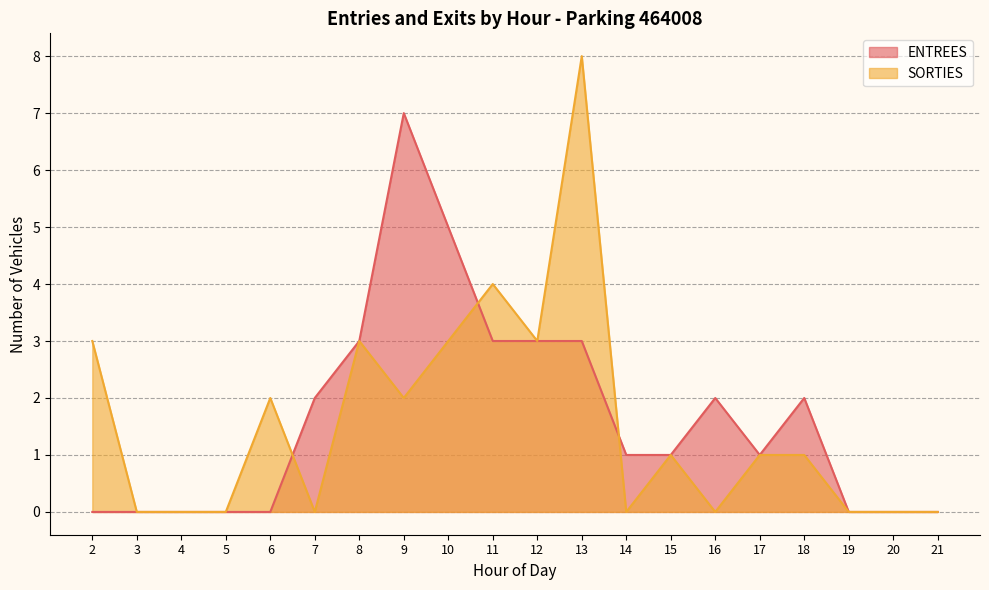

Reading right to left, transcribe all the data shown in this chart.

ENTREES: 21=0	20=0	19=0	18=2	17=1	16=2	15=1	14=1	13=3	12=3	11=3	10=5	9=7	8=3	7=2	6=0	5=0	4=0	3=0	2=0
SORTIES: 21=0	20=0	19=0	18=1	17=1	16=0	15=1	14=0	13=8	12=3	11=4	10=3	9=2	8=3	7=0	6=2	5=0	4=0	3=0	2=3